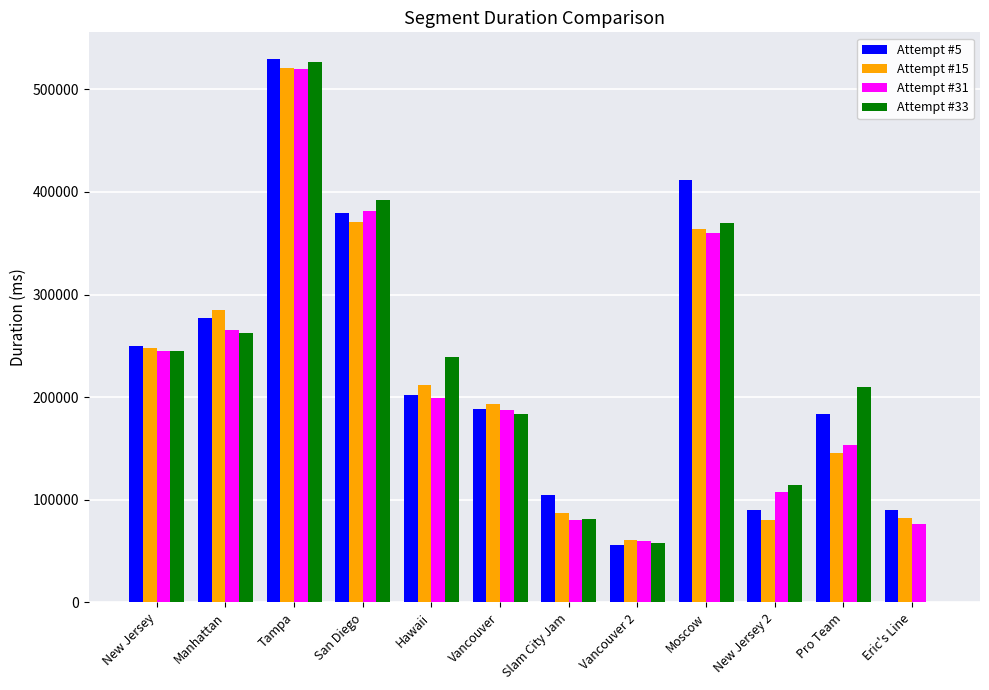

Which series changed the most between San Diego and Hawaii?

Attempt #31